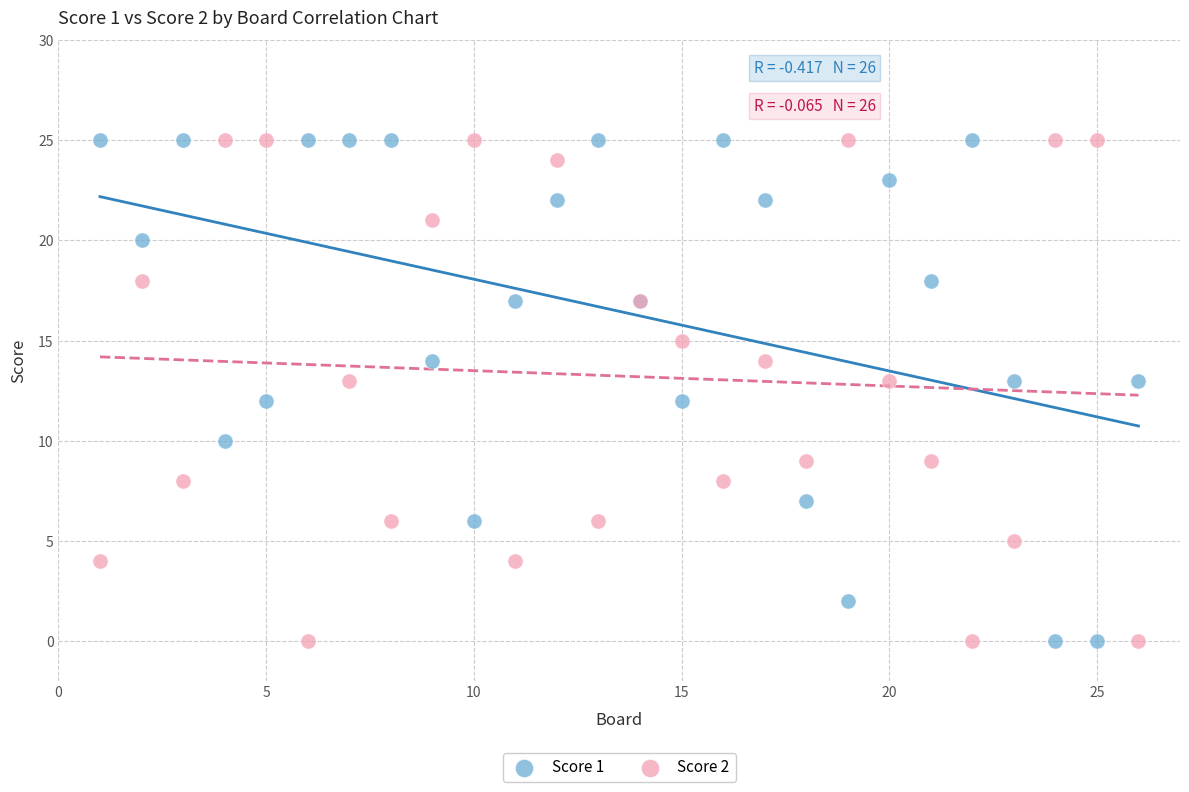

What is the X range (max minus min) for the scatter plot?

25